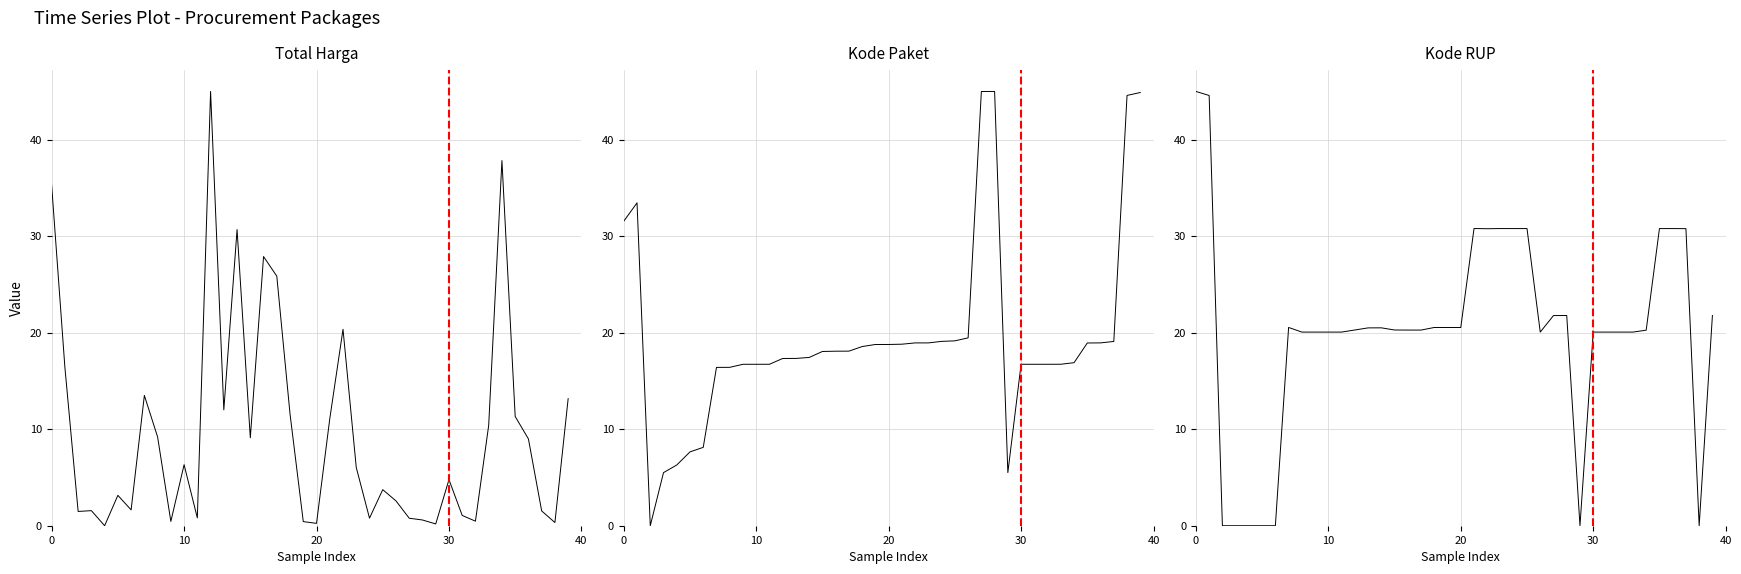

At which label is Kode RUP closest to 22?

39